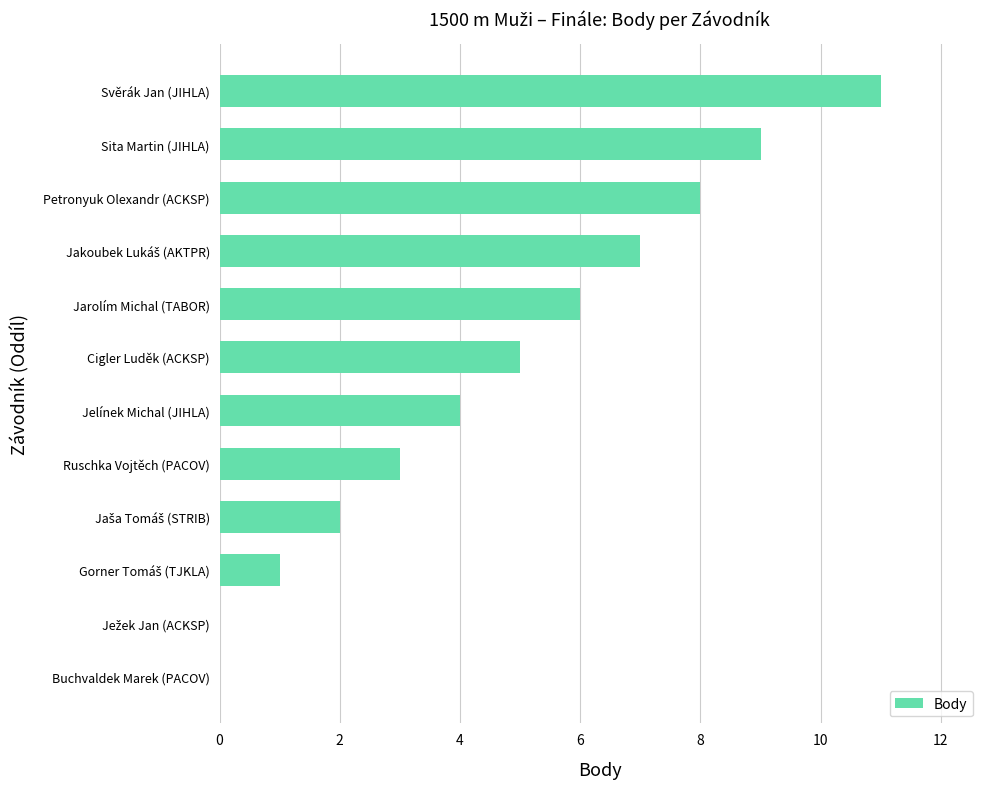

How many categories are shown in the chart?

12